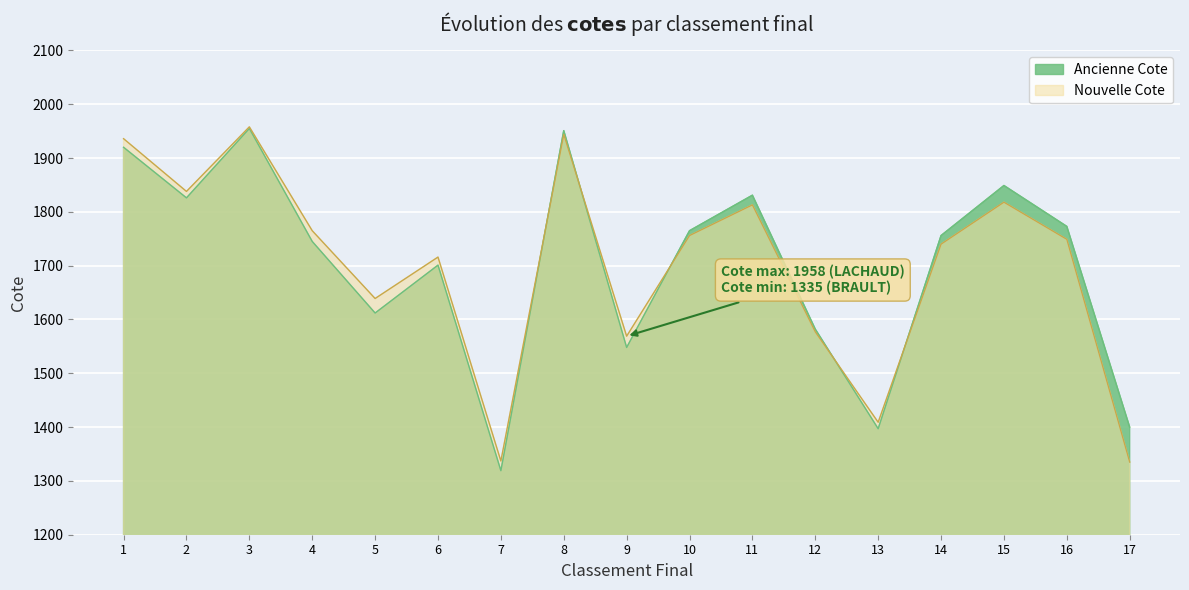

What are all the series names shown in the legend?

Ancienne Cote, Nouvelle Cote